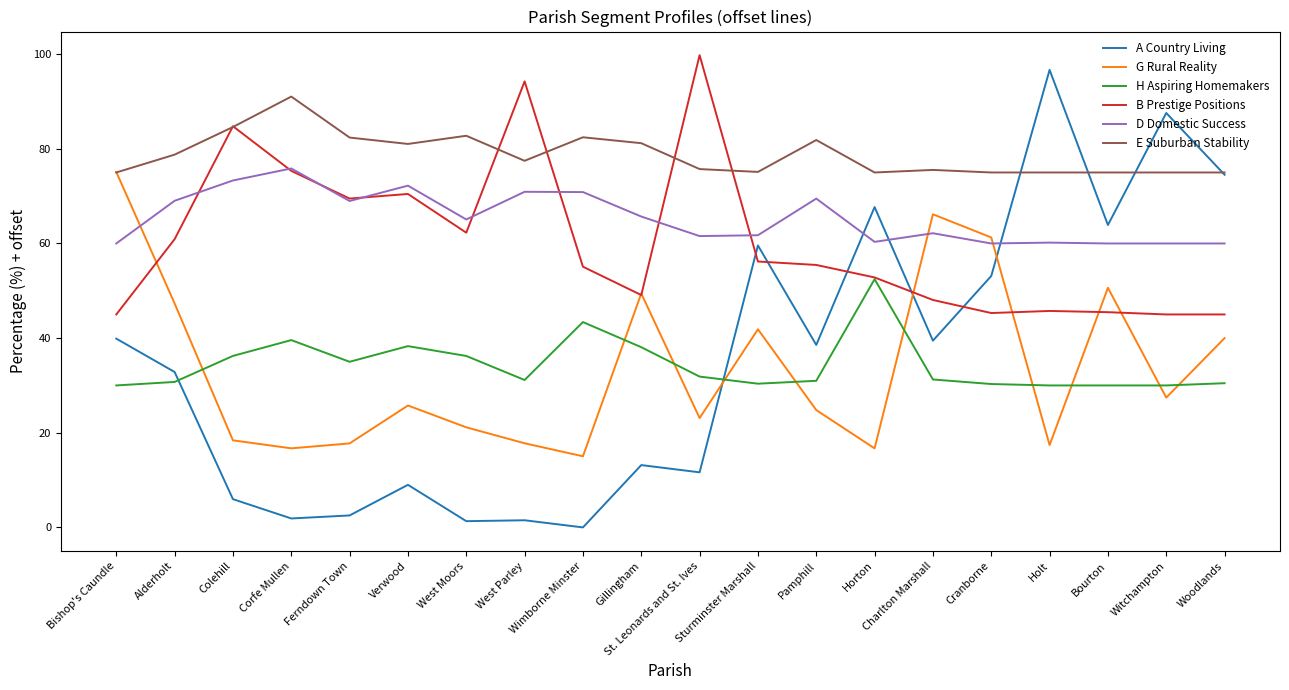

True or false: B Prestige Positions has more than 1 interior local peaks.

True